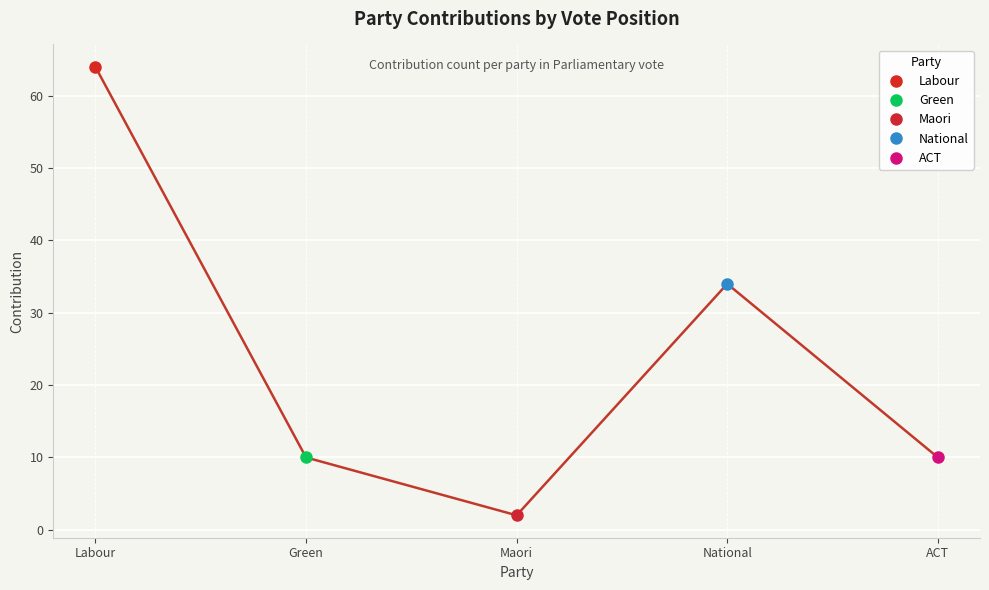

How many points are higher than both their immediate neighbors (excluding endpoints)?

1